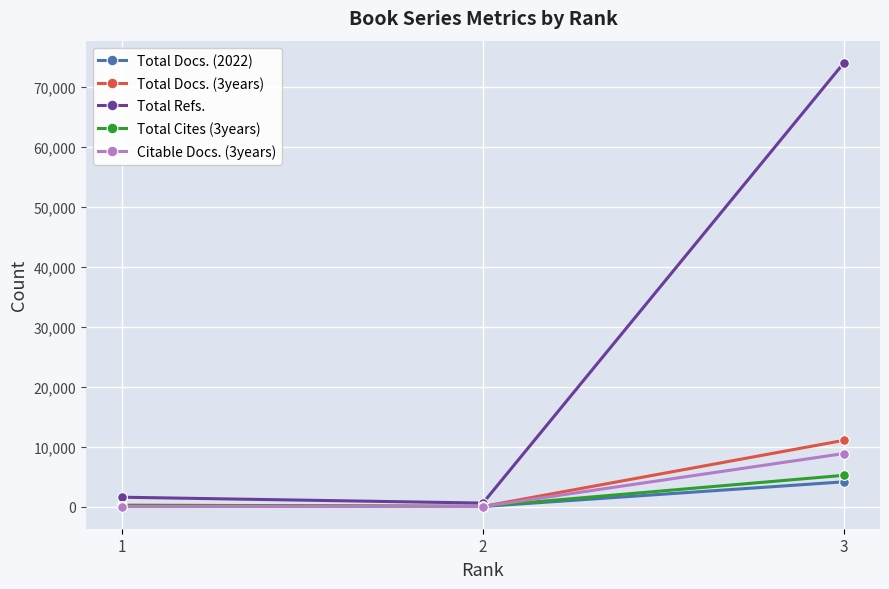

Between 1 and 3, which series saw the biggest shift?

Total Refs.